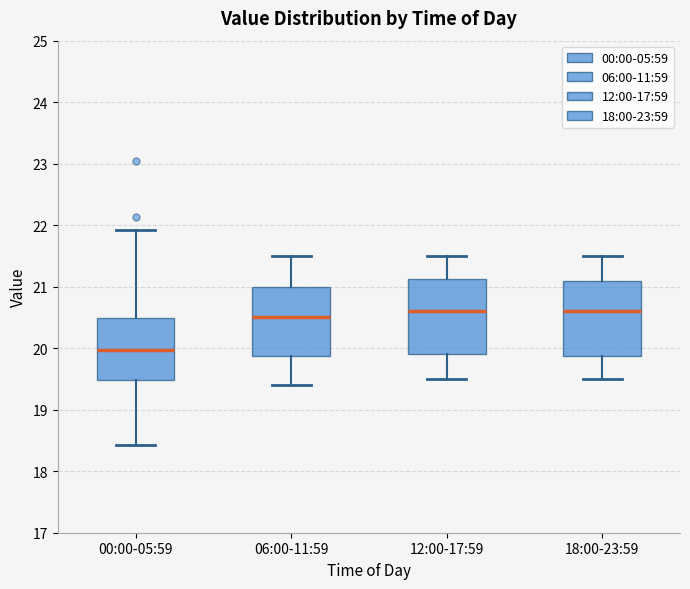

Reading left to right, read every box against the y-axis: the position of its median line, the range the box covers, and the ends of its whiskers. The values are not printed on the chart, so give them approximately, as read against the axis.

00:00-05:59: median 20.0, box 19.5 to 20.5, whiskers 18.4 to 21.9
06:00-11:59: median 20.5, box 19.9 to 21.0, whiskers 19.4 to 21.5
12:00-17:59: median 20.6, box 19.9 to 21.1, whiskers 19.5 to 21.5
18:00-23:59: median 20.6, box 19.9 to 21.1, whiskers 19.5 to 21.5